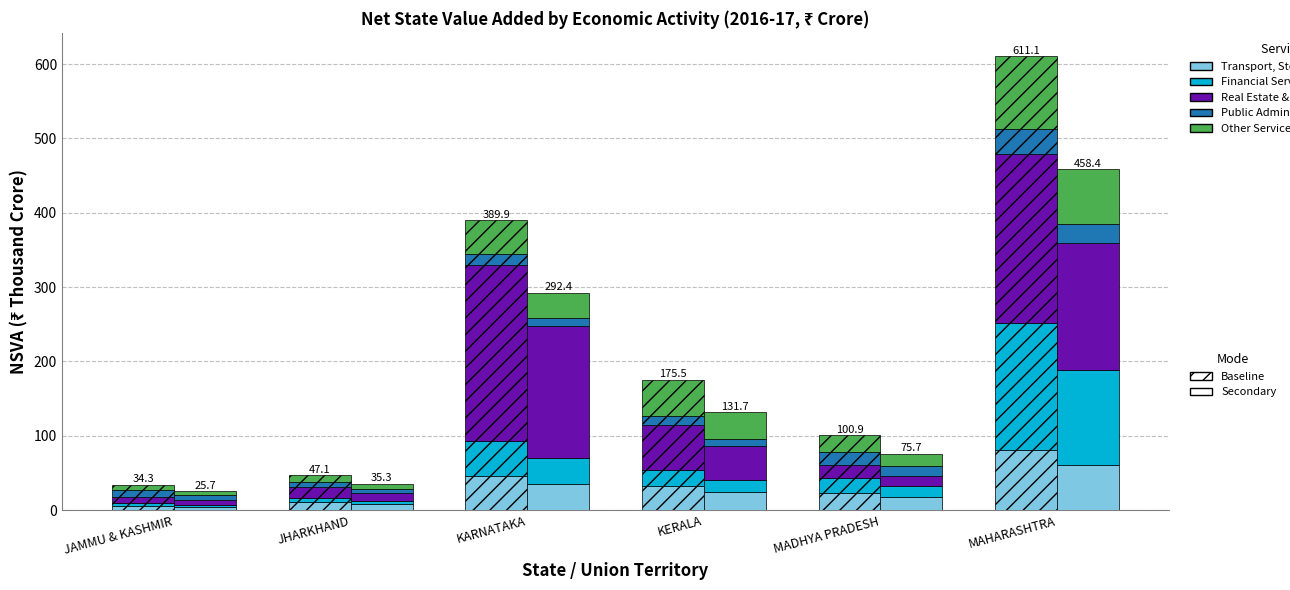

What is the difference between the values at JAMMU & KASHMIR and JHARKHAND?

4.5